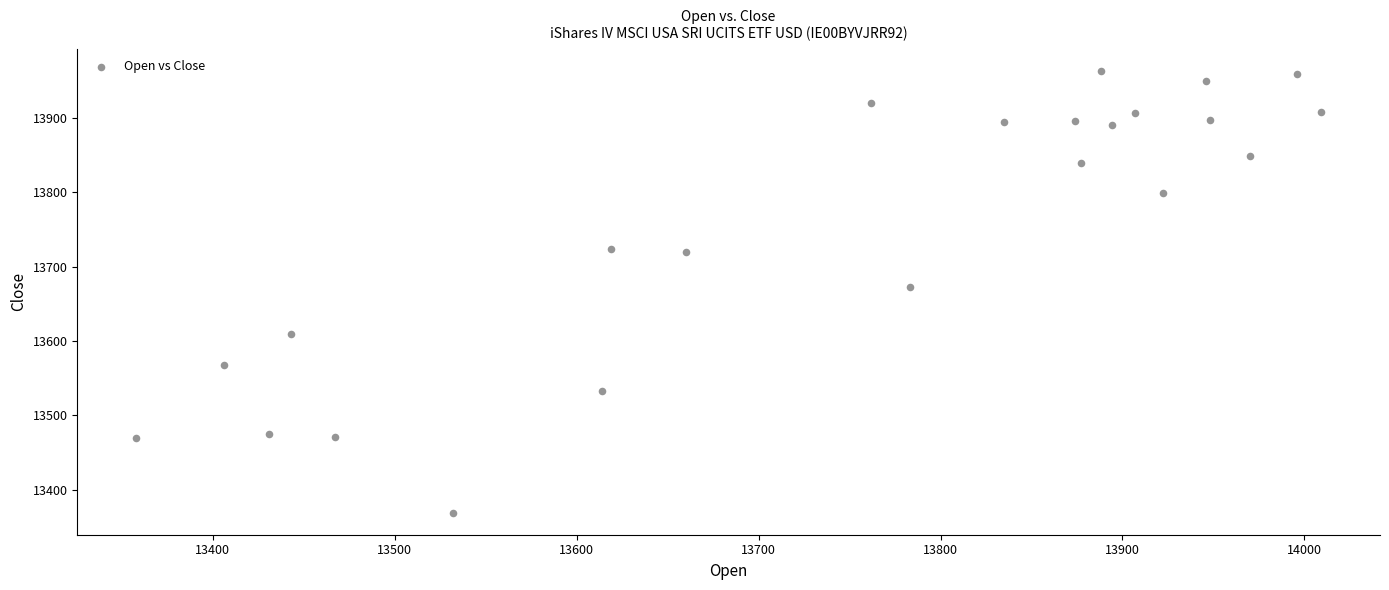

What Y value in the scatter plot is closest to 13666?

13673